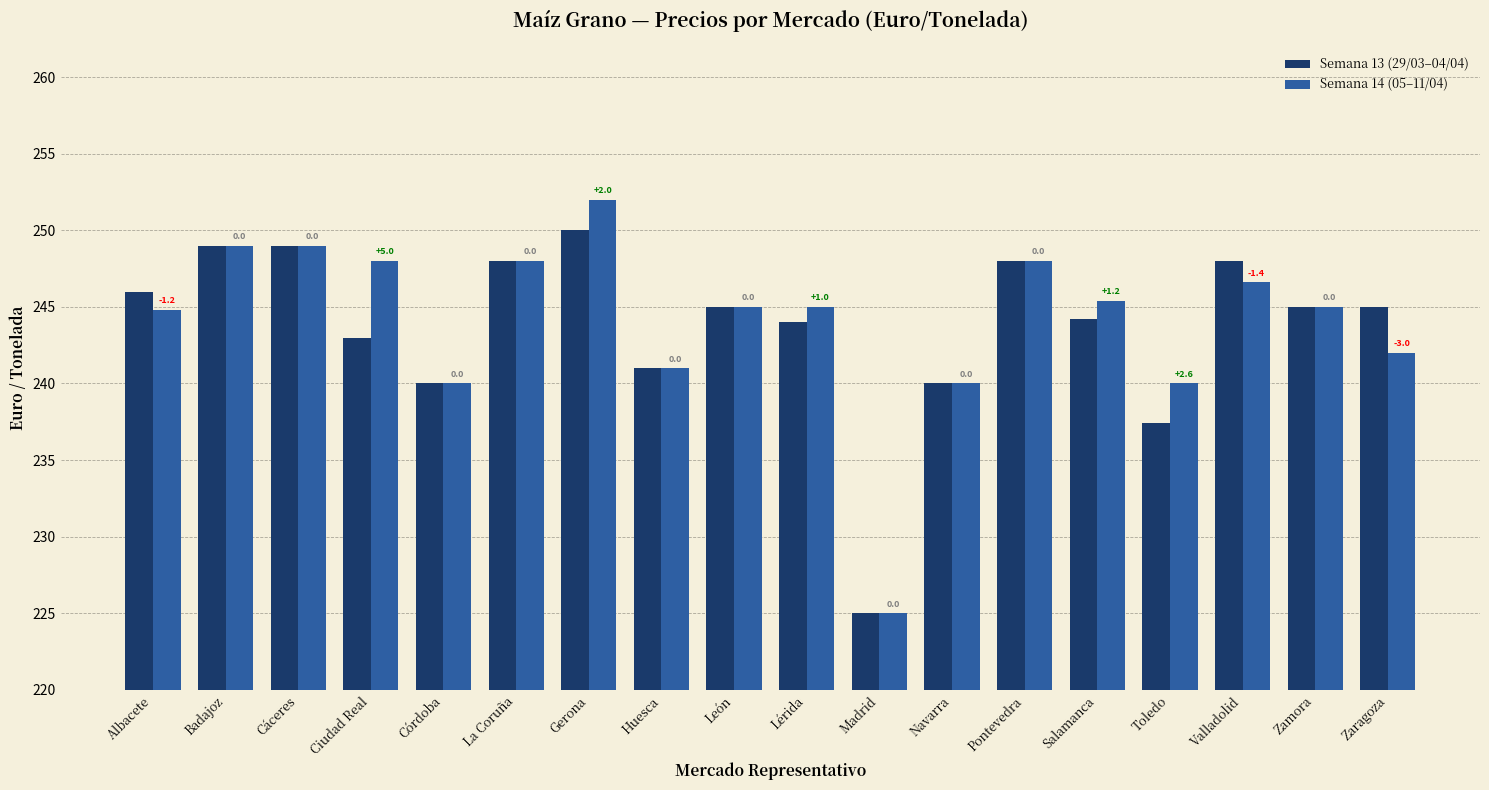

How many bars are there in each group?

2